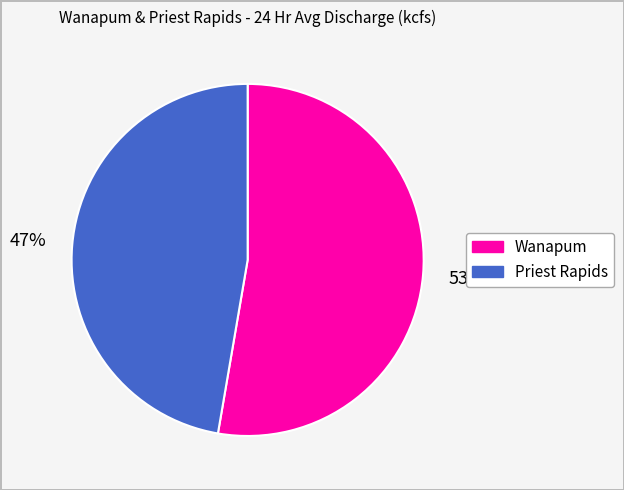

Is there any slice that represents more than half of the pie?

Yes